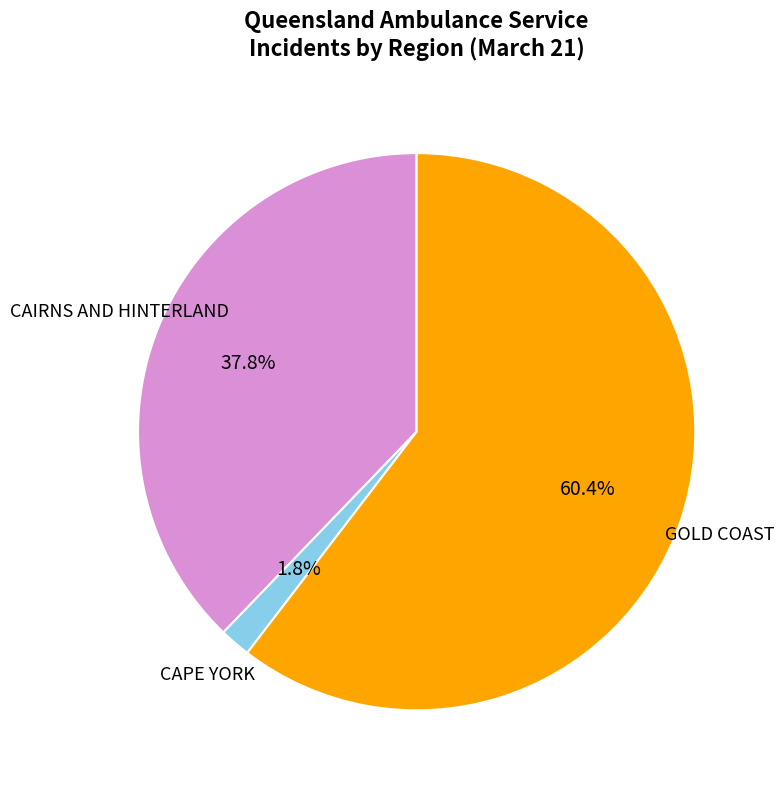

How many slices are in this pie chart?

3